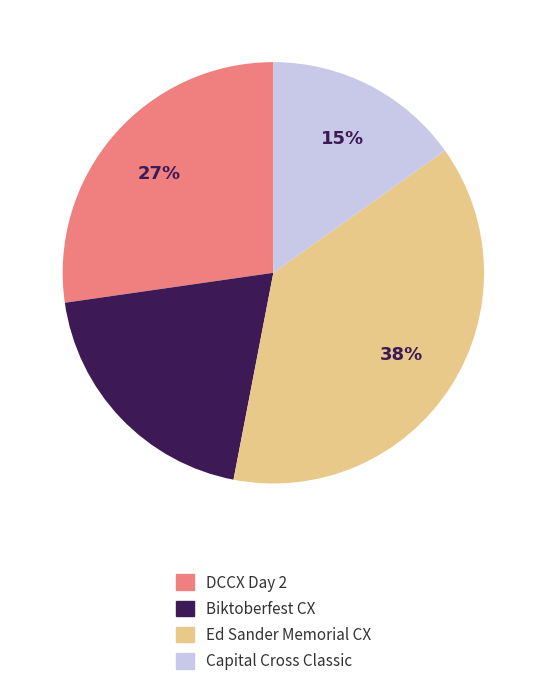

Between Capital Cross Classic and Ed Sander Memorial CX, which is larger?

Ed Sander Memorial CX